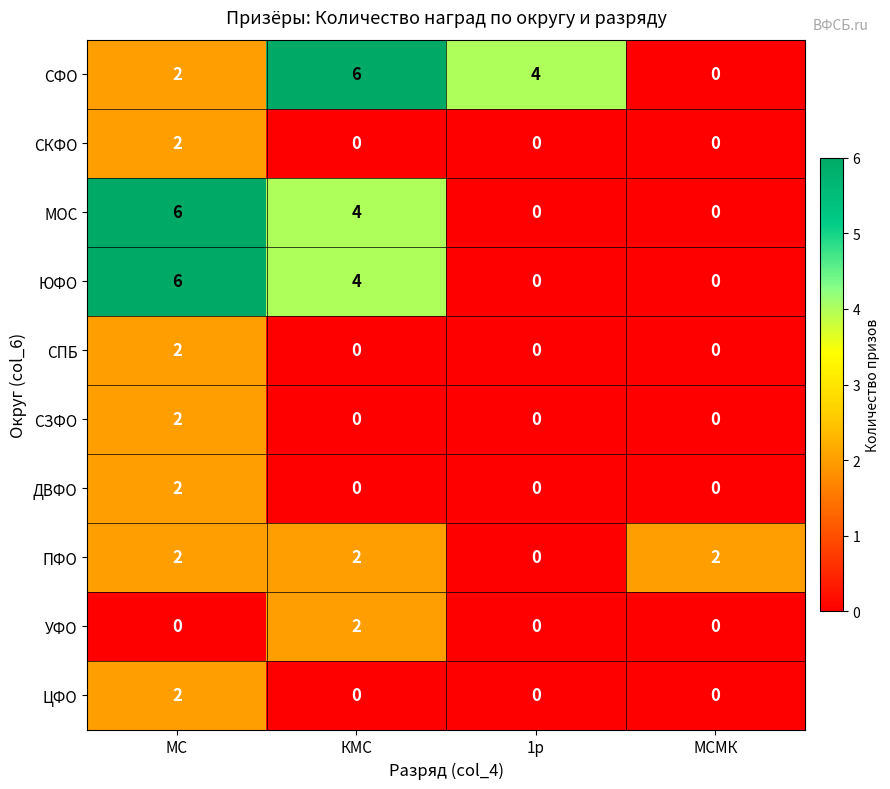

What is the total value across all series at 1р?

4